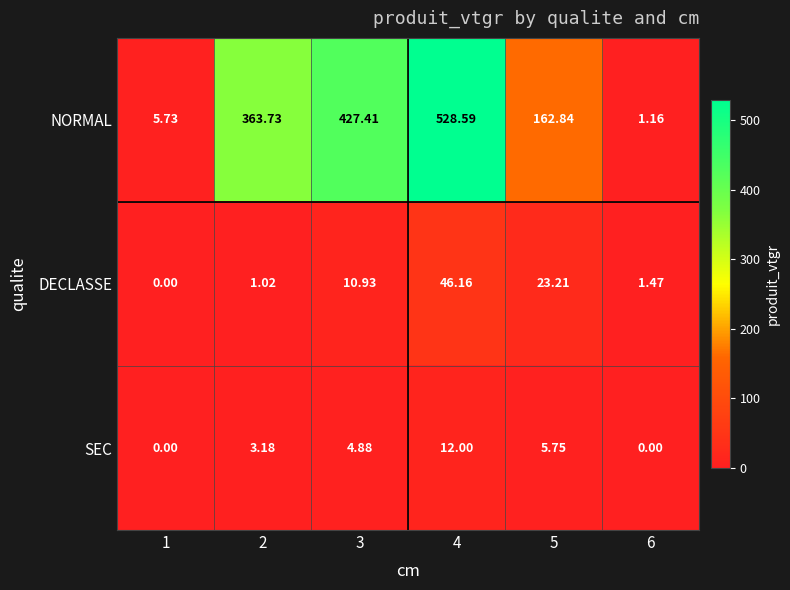

Which series has the largest total across all categories?

NORMAL